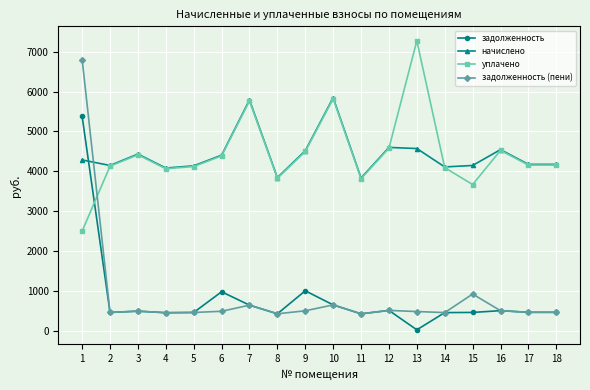

At which category is the sum across all series the highest?

1